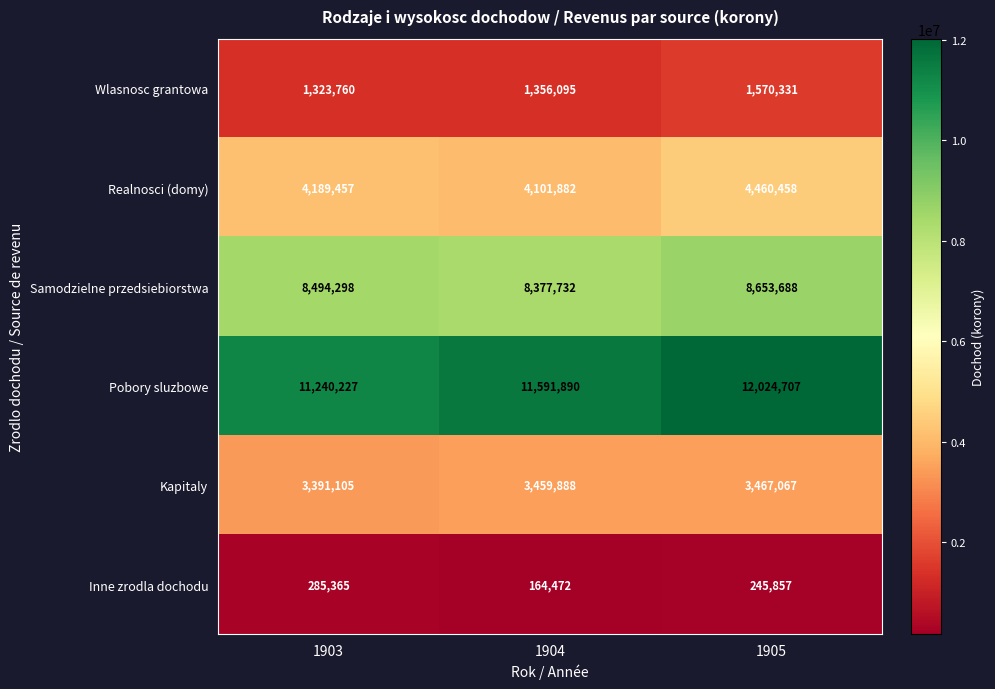

The Realnosci (domy) series shows 4460458 at 1905. True or false?

True